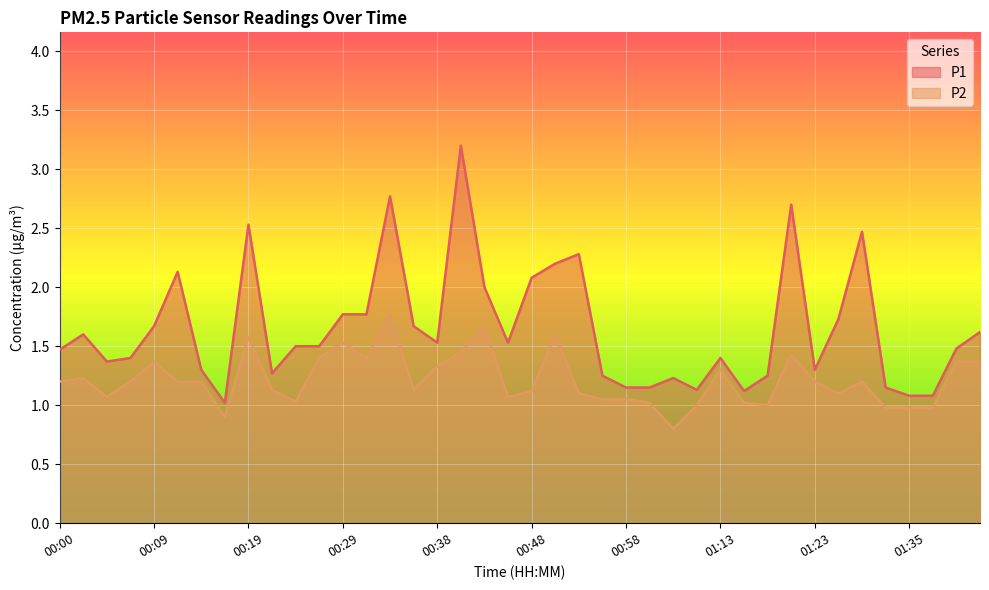

Which series has the largest range (max minus min)?

P1